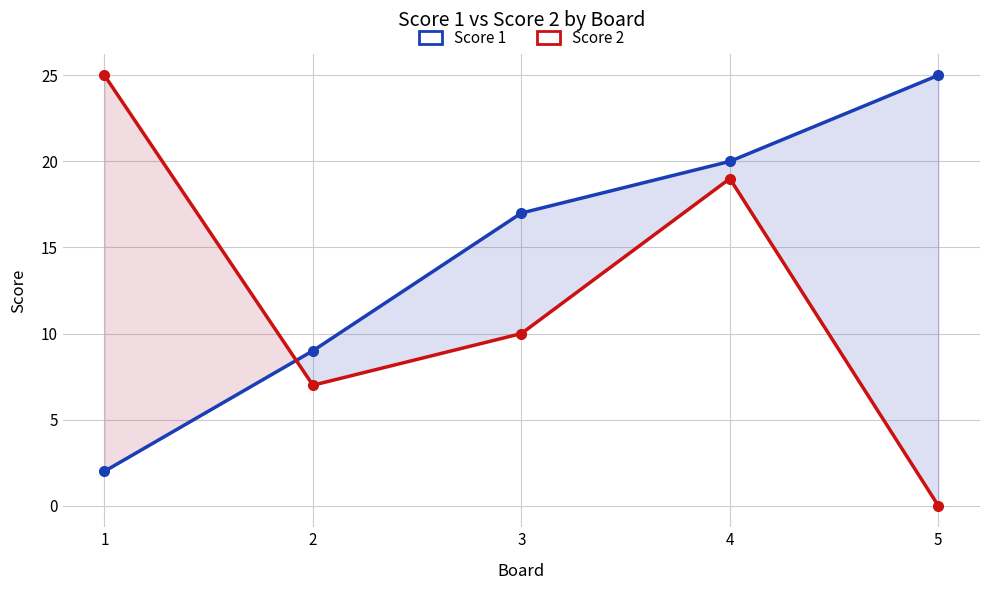

At which label is Score 2 closest to 12?

3